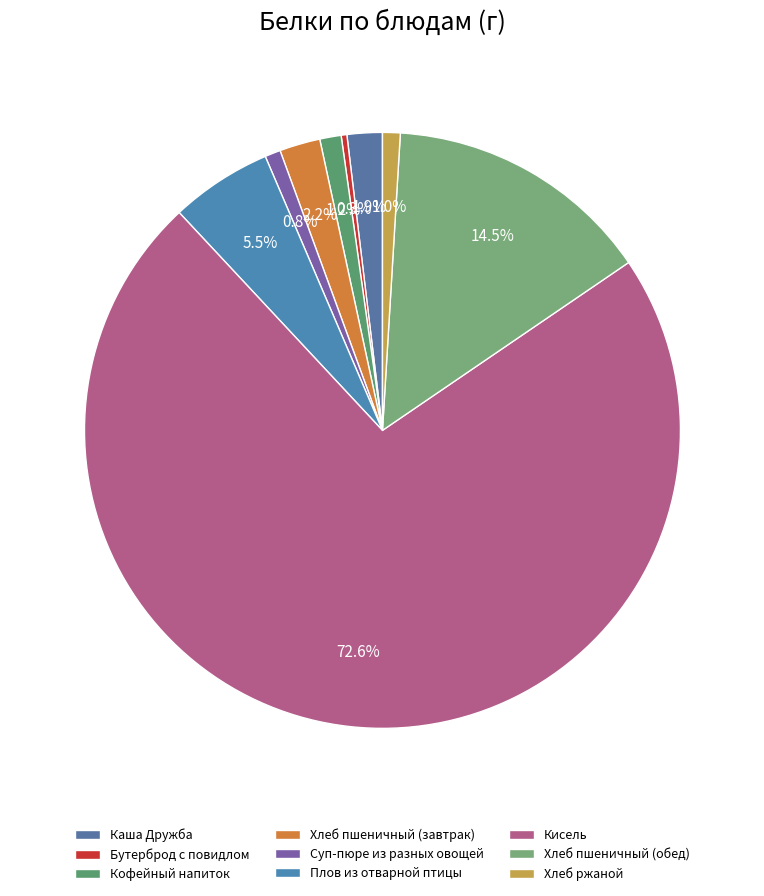

How many segments does this pie chart have?

9